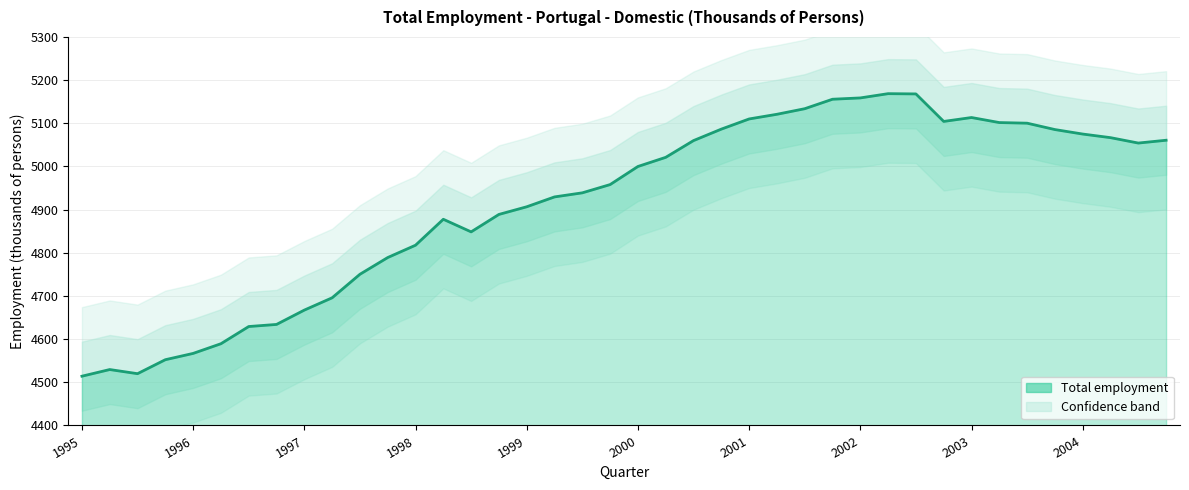

Rank the categories by value from highest to lowest.

2002-Q2, 2002-Q3, 2002-Q1, 2001-Q4, 2001-Q3, 2001-Q2, 2003-Q1, 2001-Q1, 2002-Q4, 2003-Q2, 2003-Q3, 2000-Q4, 2003-Q4, 2004-Q1, 2004-Q2, 2004-Q4, 2000-Q3, 2004-Q3, 2000-Q2, 2000-Q1, 1999-Q4, 1999-Q3, 1999-Q2, 1999-Q1, 1998-Q4, 1998-Q2, 1998-Q3, 1998-Q1, 1997-Q4, 1997-Q3, 1997-Q2, 1997-Q1, 1996-Q4, 1996-Q3, 1996-Q2, 1996-Q1, 1995-Q4, 1995-Q2, 1995-Q3, 1995-Q1